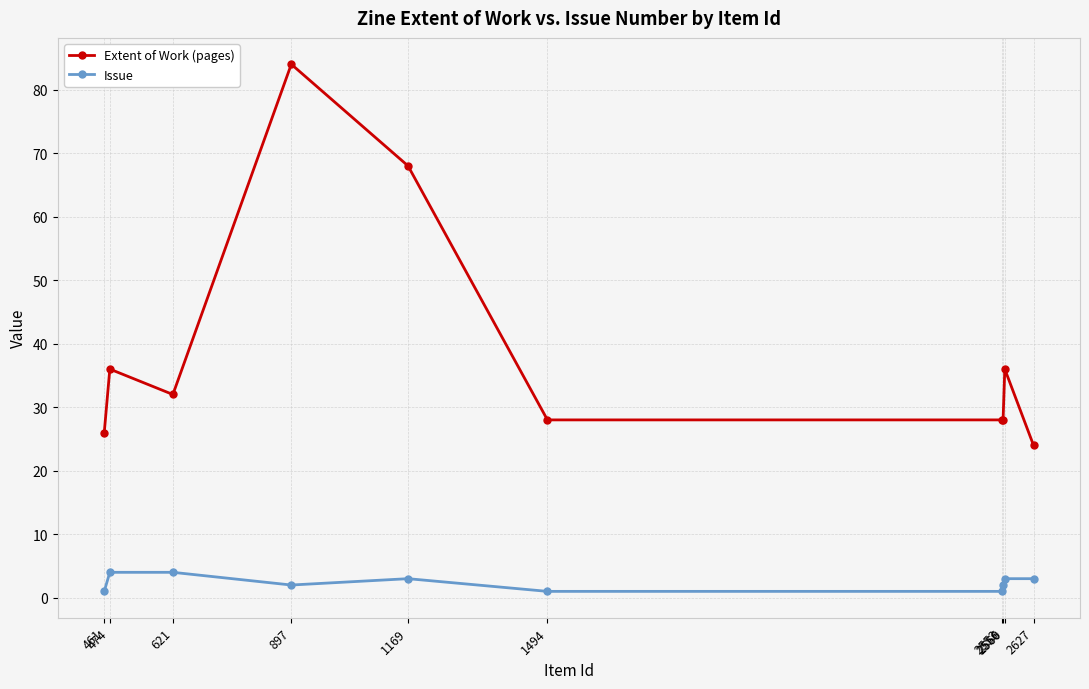

Which series has the widest spread of values?

Extent of Work (pages)